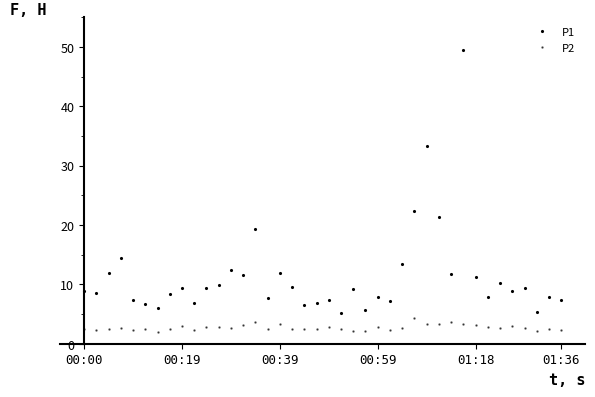

Which series has the widest spread of values?

P1